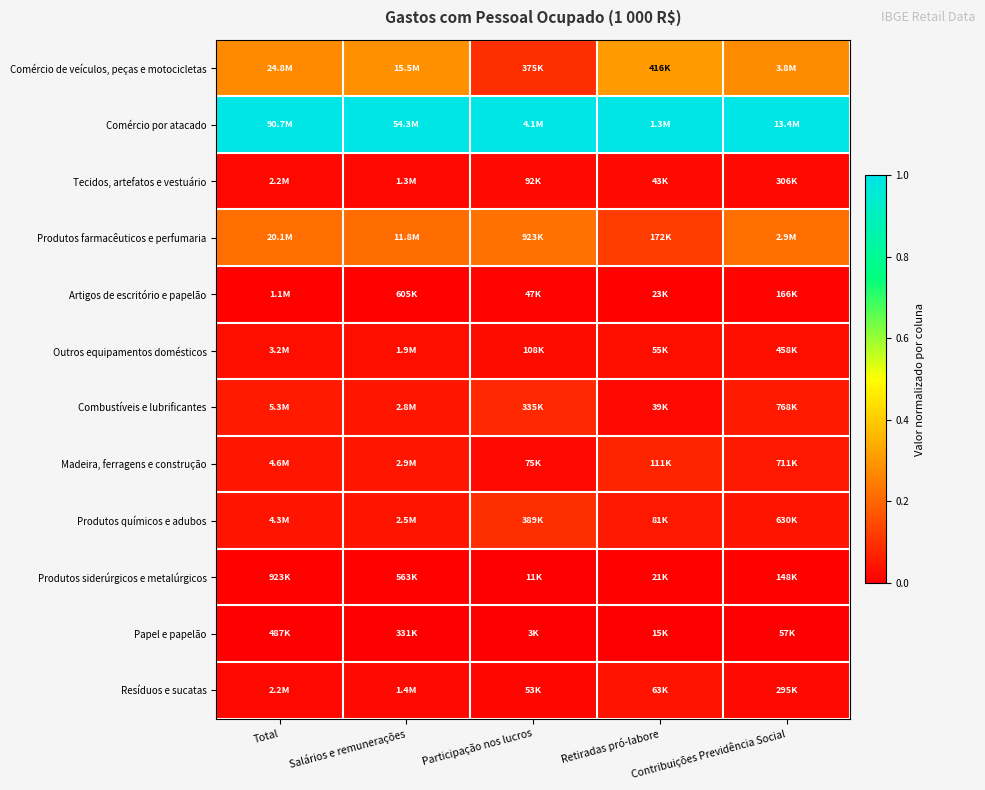

At how many categories does at least one series exceed 0?

5